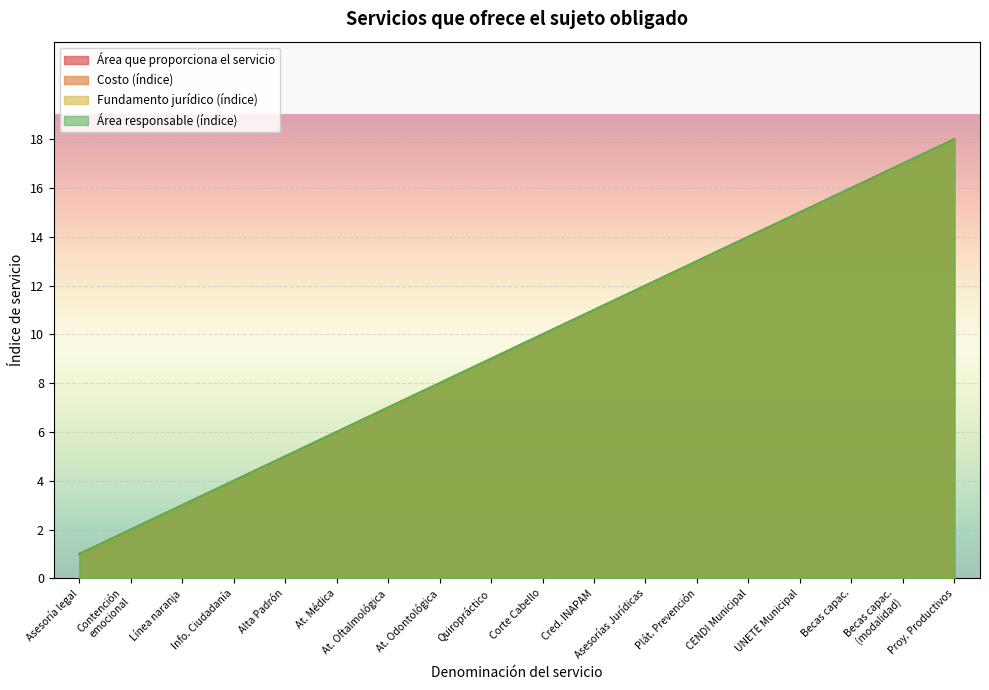

What is the greatest value displayed?

18